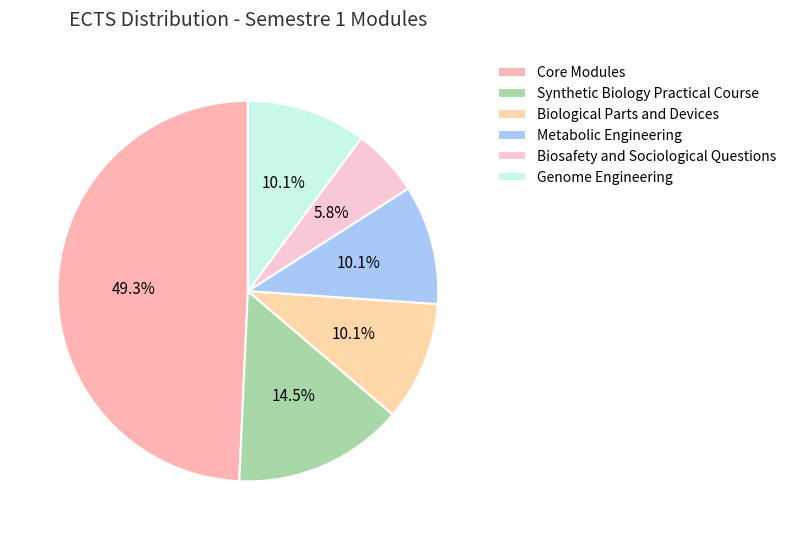

Count the number of slices in the pie.

6